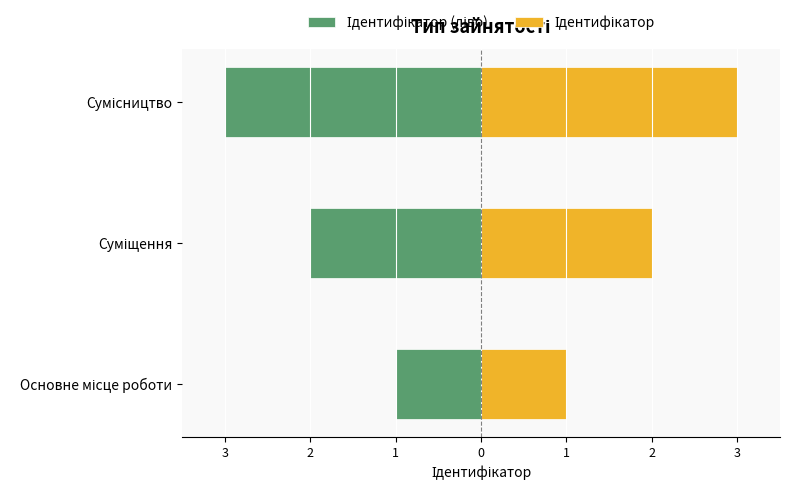

Read the Ідентифікатор value at Суміщення.

2